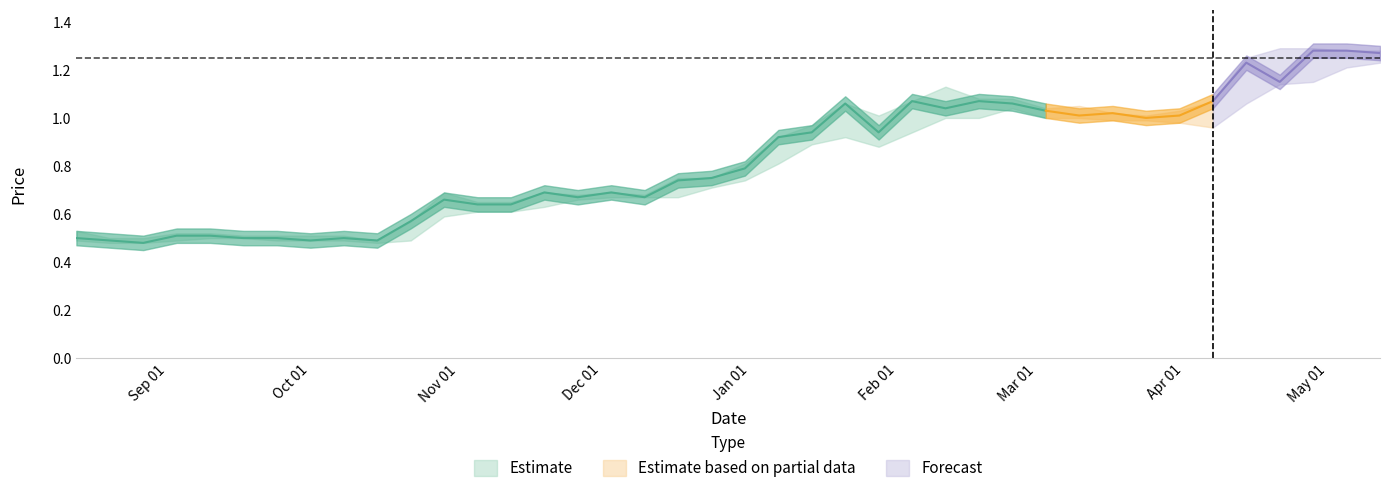

Read the Closing value at 08/10/2023.

0.5